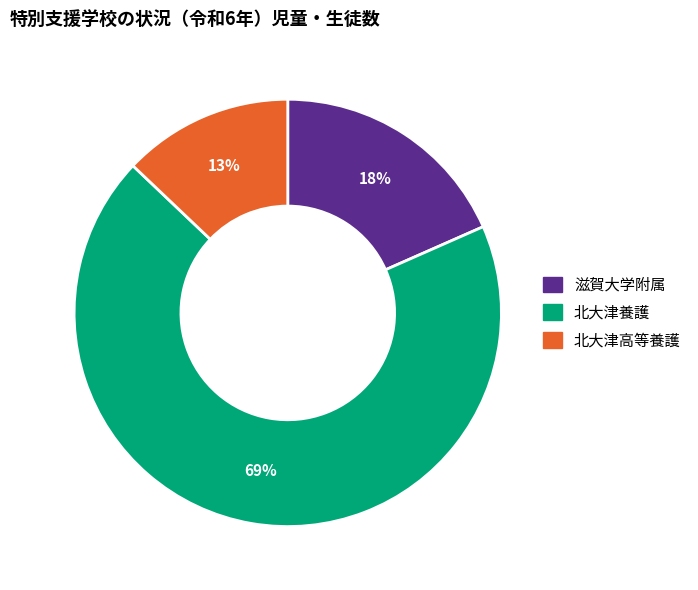

Is it true that 滋賀大学附属 is 18% of the pie?

True